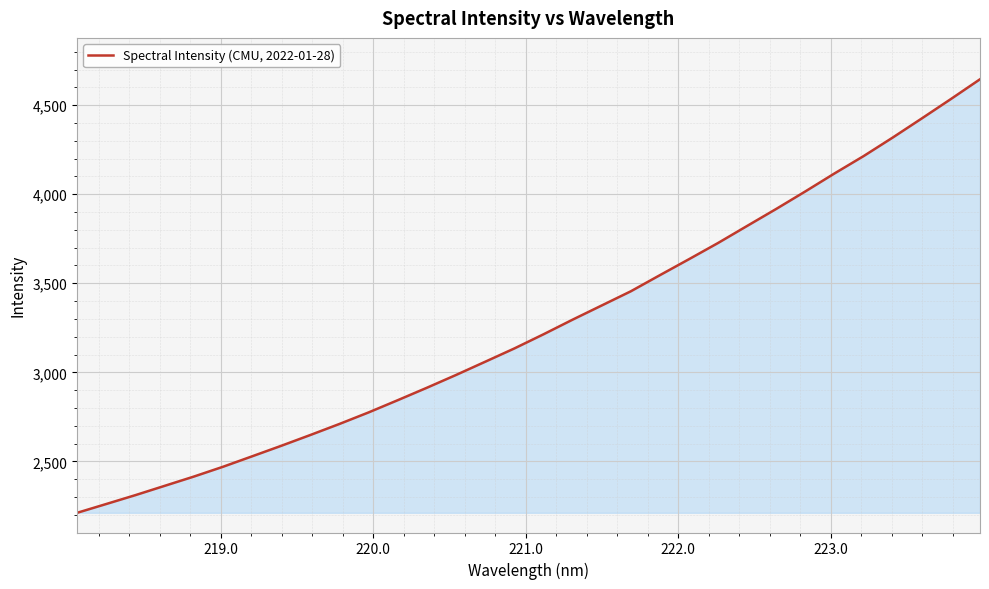

What is the minimum value shown in the chart?

2211.7